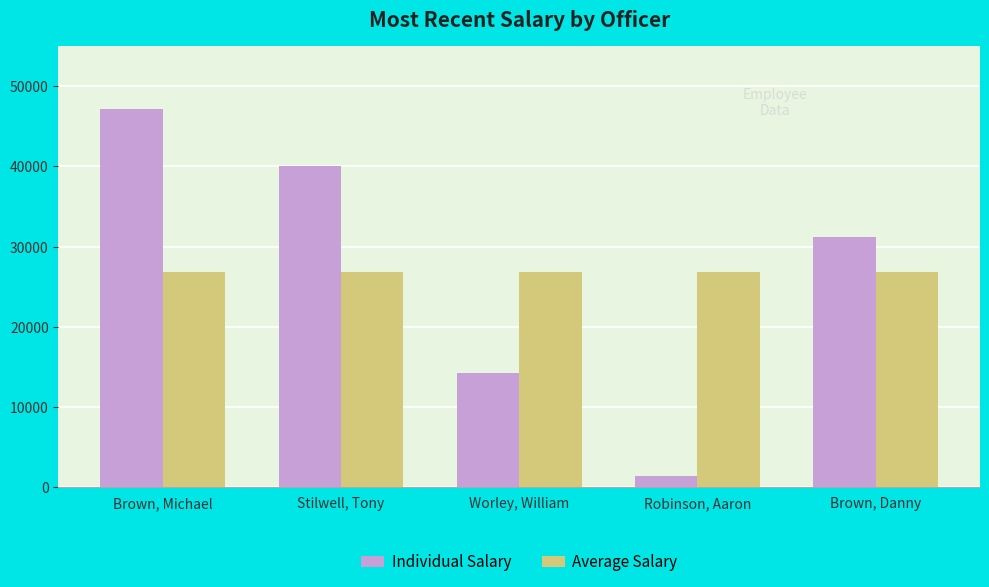

What is the minimum value shown in the chart?

1360.0